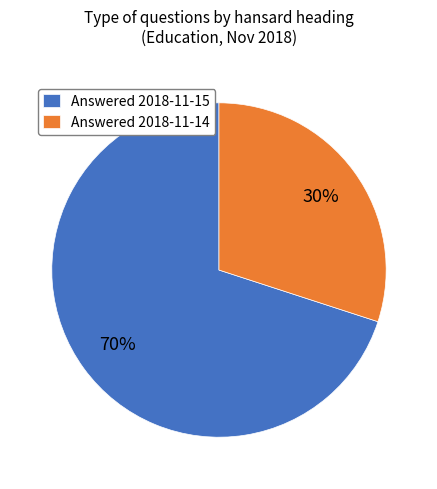

To the nearest percent, what portion does Answered 2018-11-14 represent?

30%